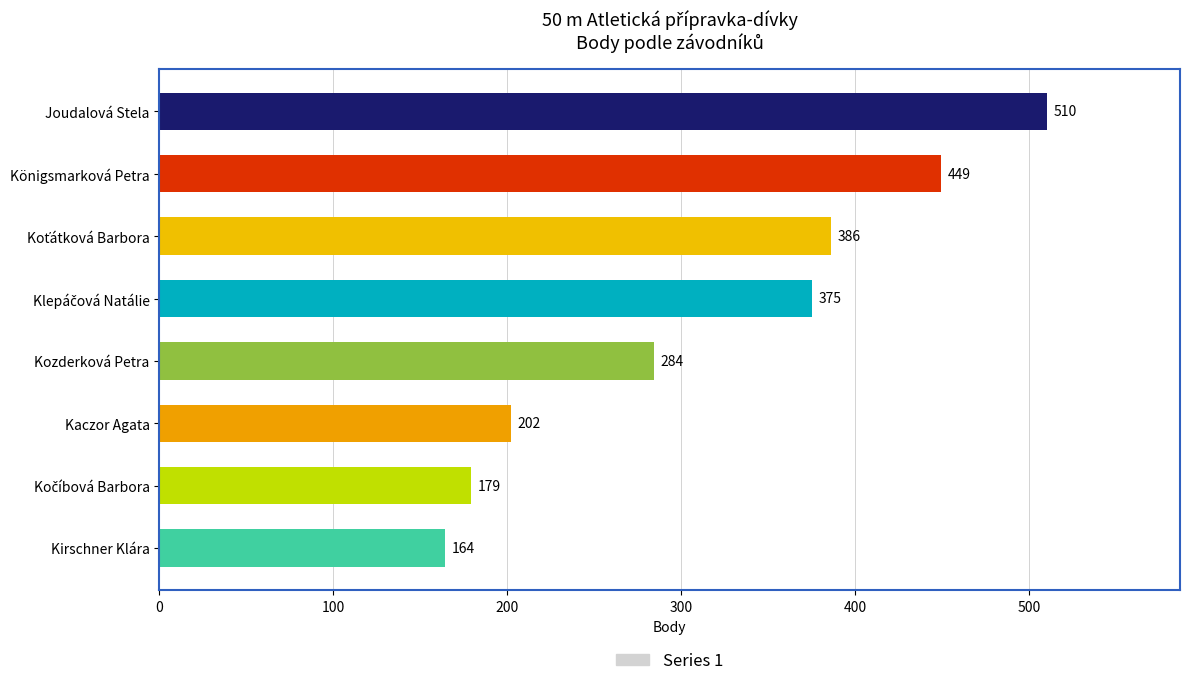

How many data points does each series have?

8